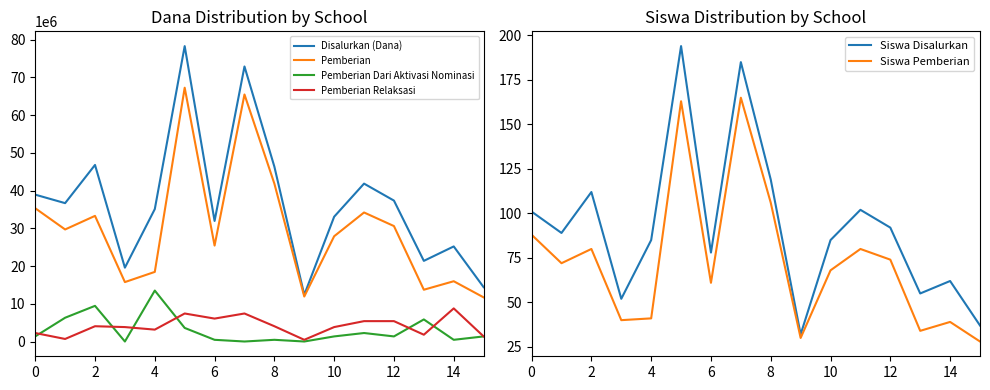

What is the difference between the Pemberian values at 11 and 15?

22500000